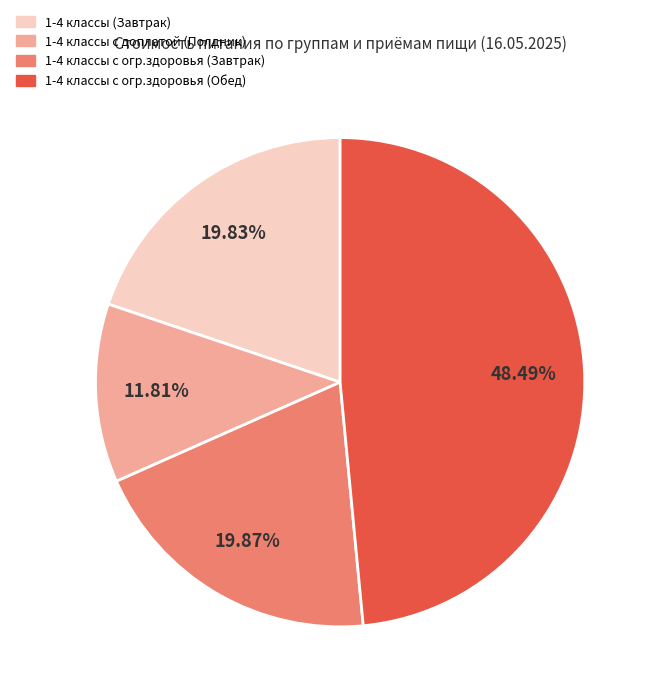

How many segments does this pie chart have?

4